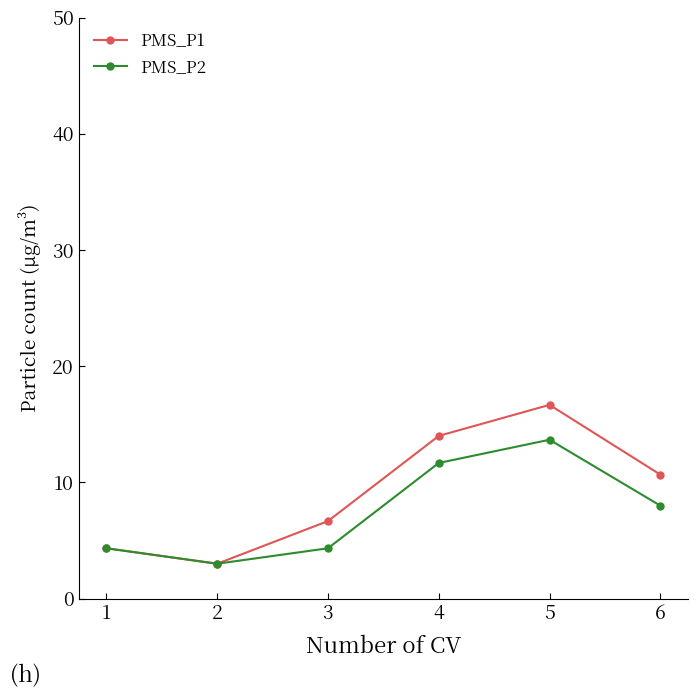

Rank the series by their maximum value, from highest to lowest.

PMS_P1, PMS_P2